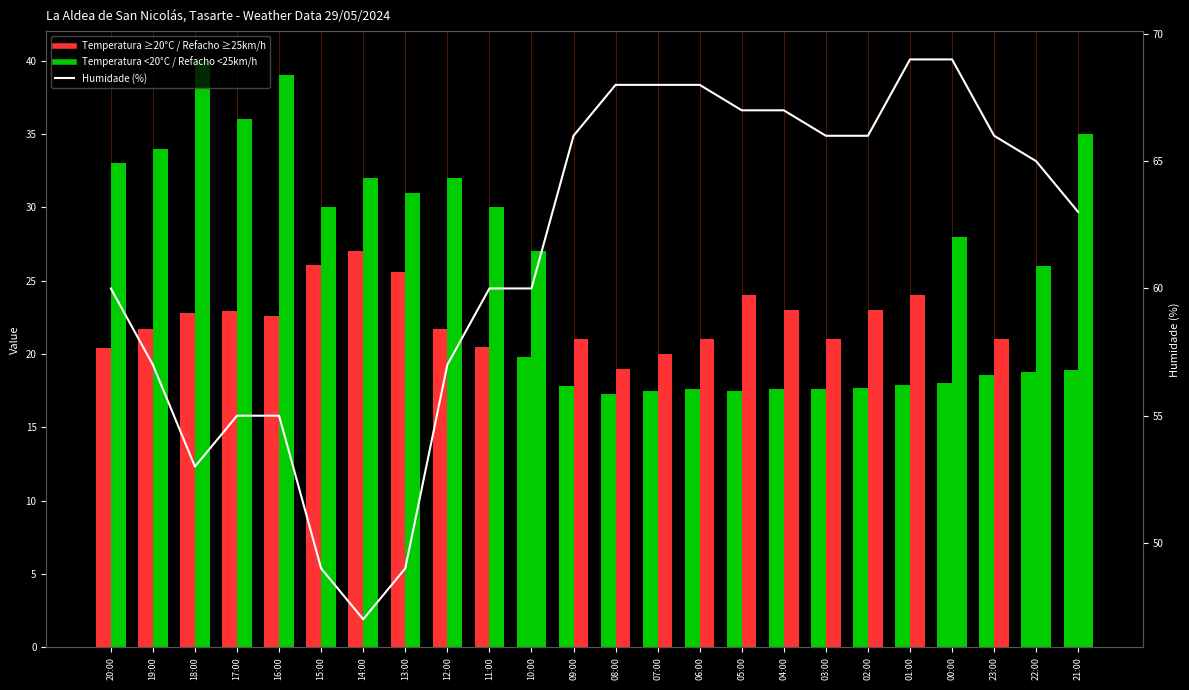

What is the label of the 19th bar from the left?

02:00